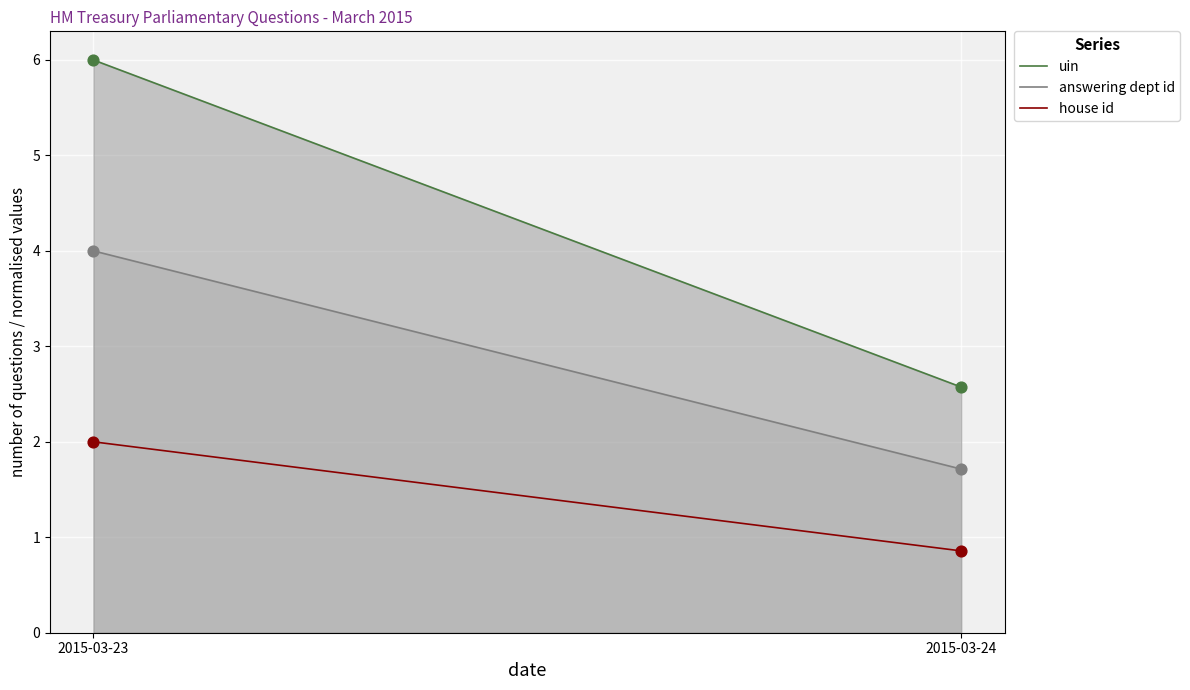

What is the total value across all series at 2015-03-24?

5.1